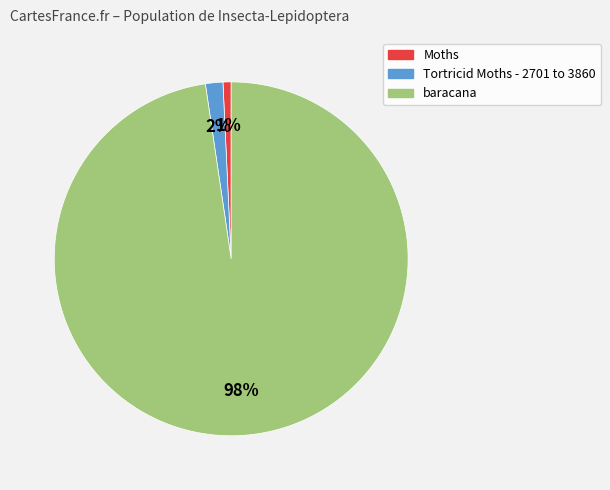

What is the smallest slice in the pie chart?

Moths